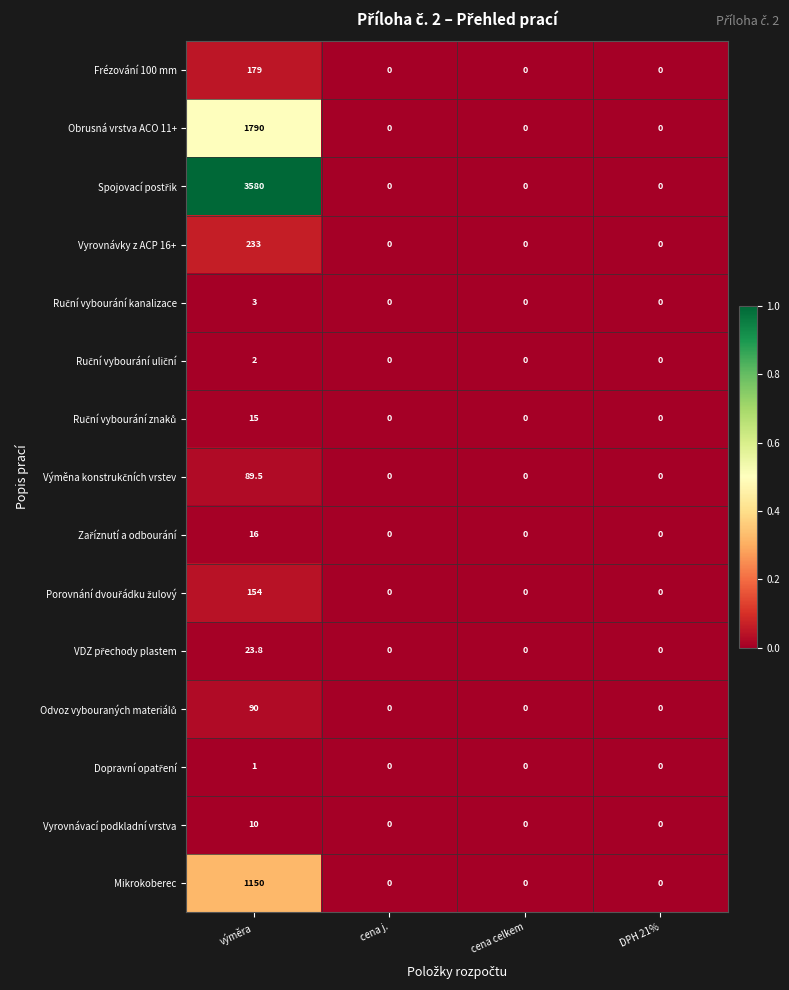

How many Mikrokoberec values are between 0 and 1150?

4